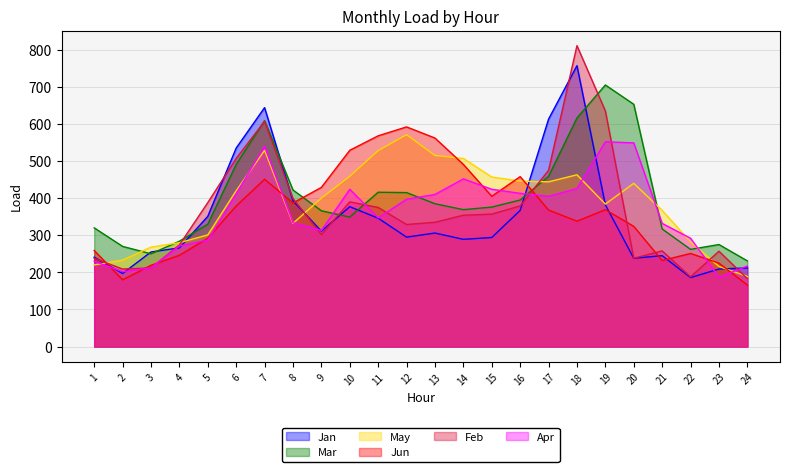

At which category does the chart reach its peak across all series?

18